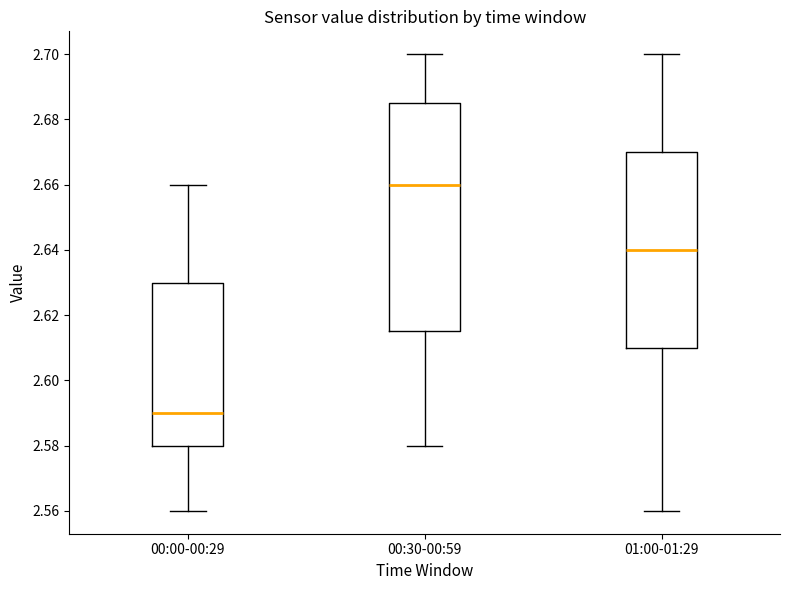

Where is the lower edge of the box for 00:30-00:59 on the y-axis? The values are not printed on the chart, so give them approximately, as read against the axis.

2.616